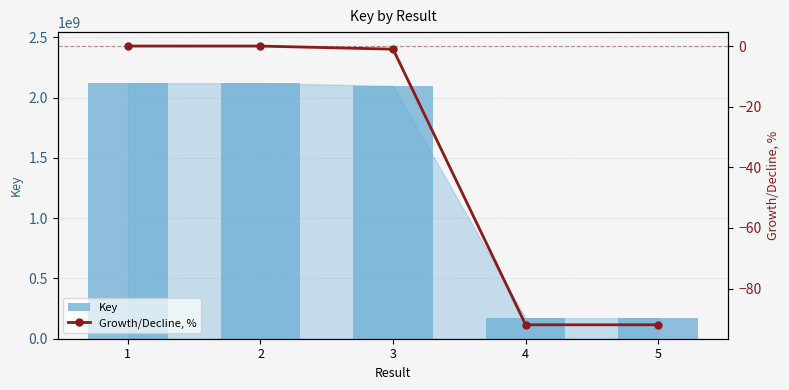

True or false: Key has a value of 36576504.9 at 5.

False